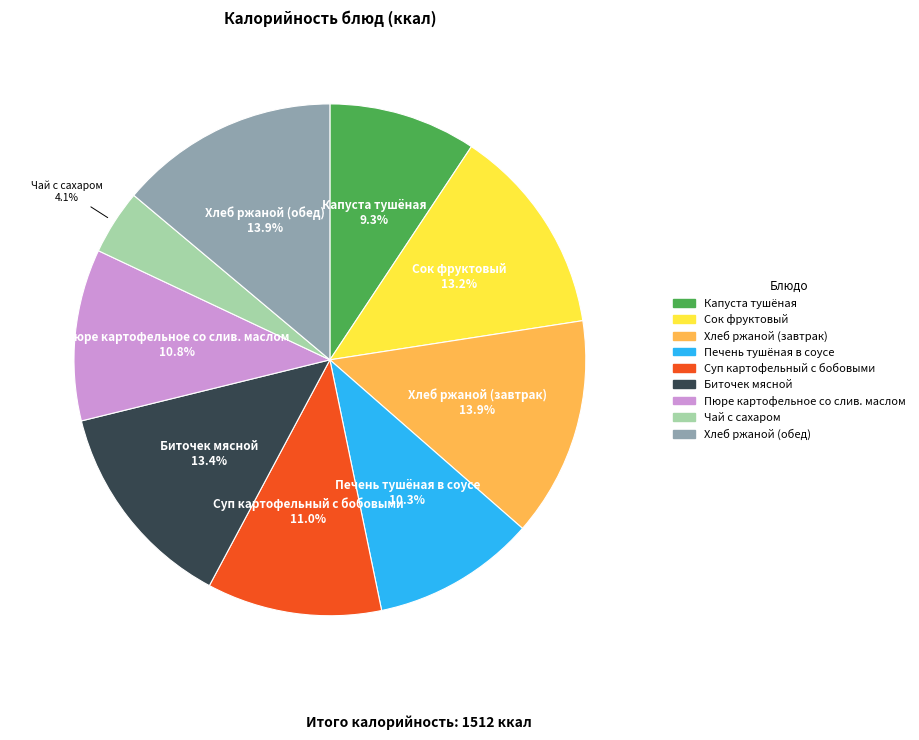

Do Пюре картофельное со слив. маслом and Биточек мясной together represent more than half of the pie?

No